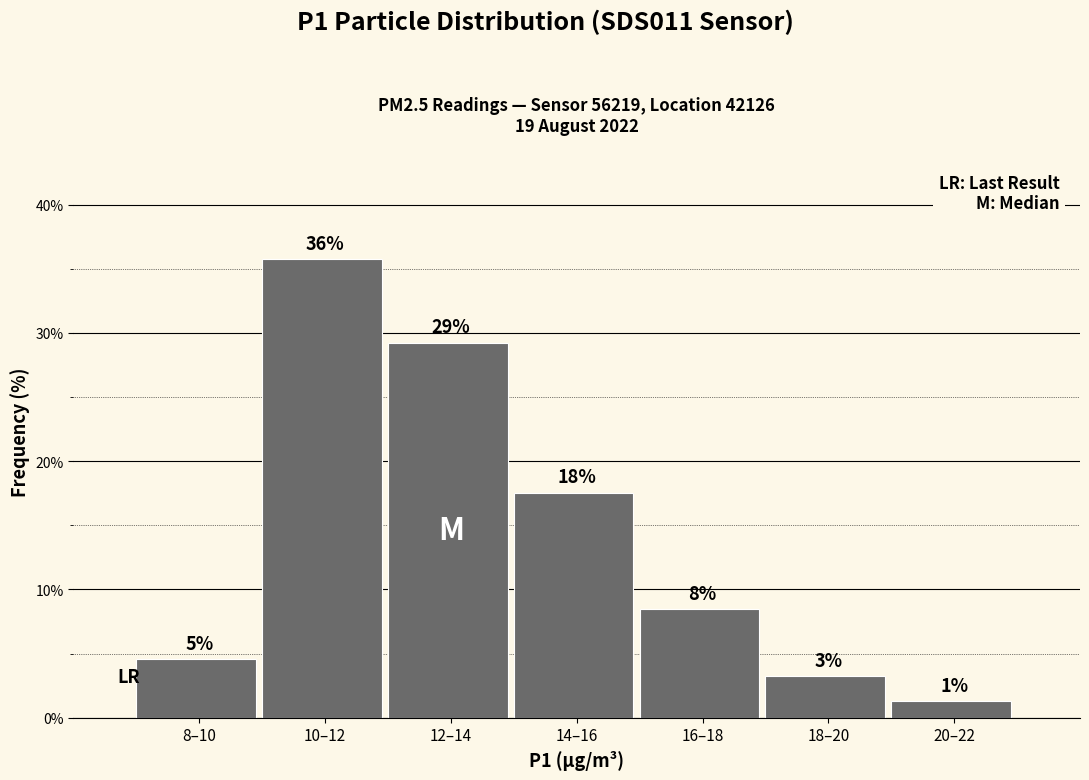

How many bars are there in total?

7